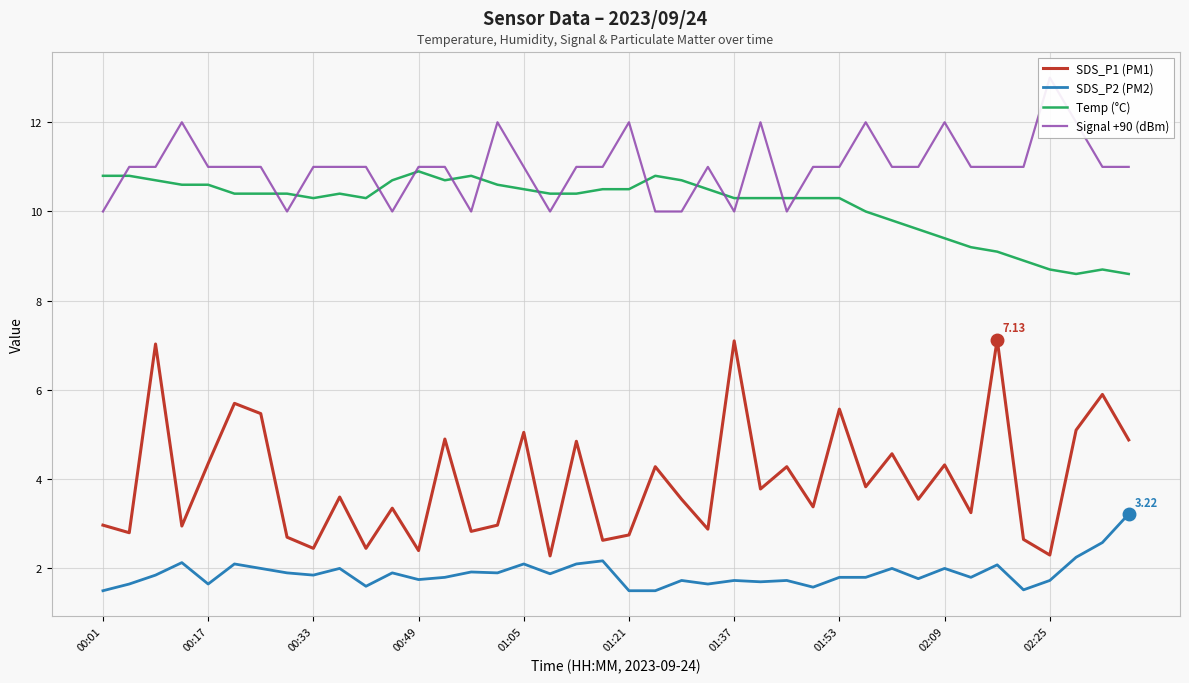

What is the sum of all SDS_P1 (PM1) values?

158.8